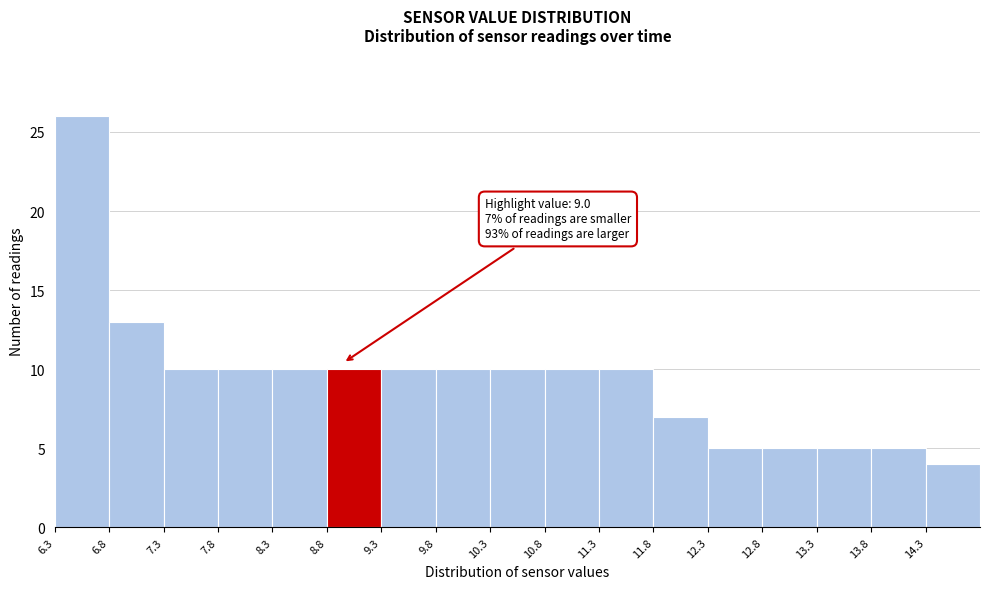

Which range on the x-axis has the tallest bar?

6.35 to 6.85